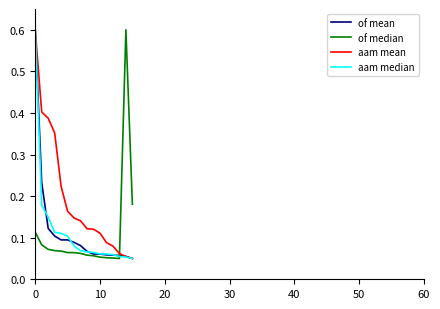

Which series has the largest total across all categories?

aam mean